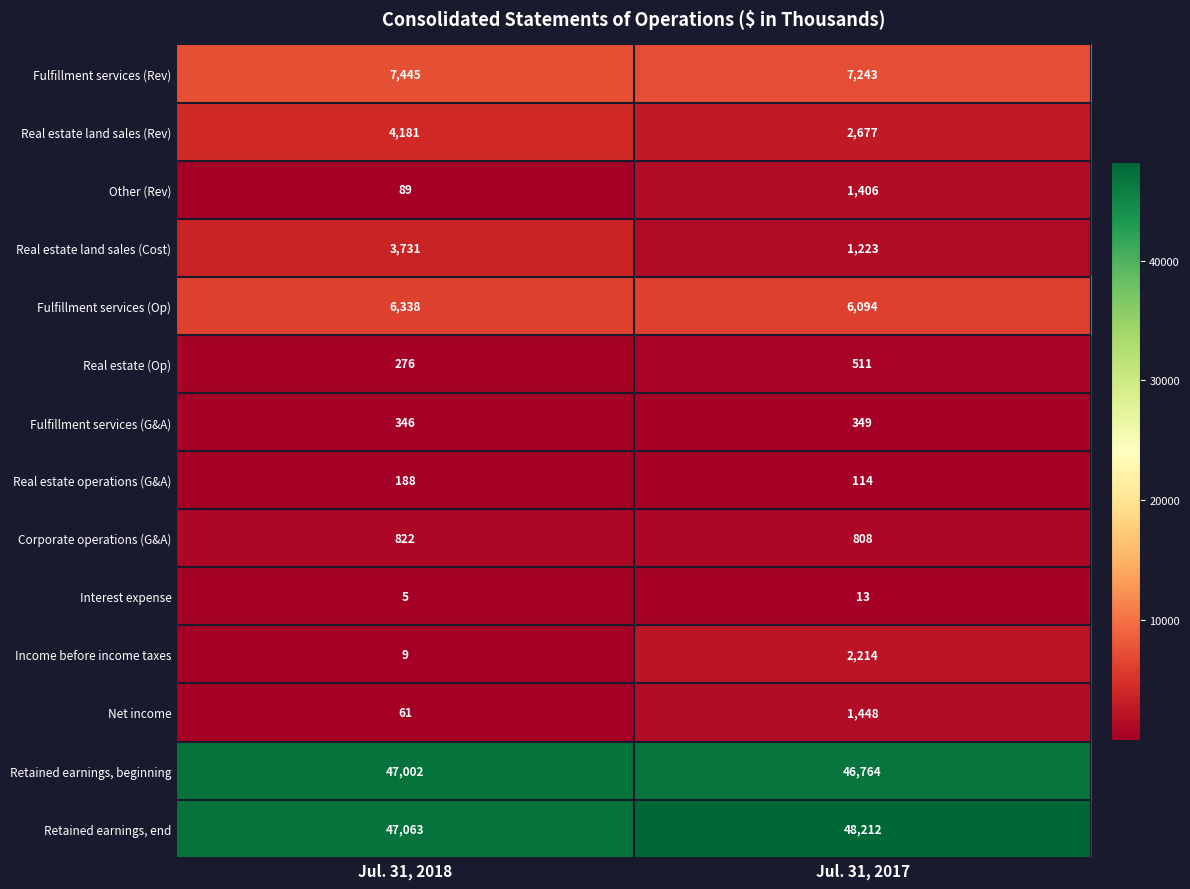

Reading right to left, transcribe all the data shown in this chart.

Fulfillment services (Rev): Jul. 31, 2017=7243	Jul. 31, 2018=7445
Real estate land sales (Rev): Jul. 31, 2017=2677	Jul. 31, 2018=4181
Other (Rev): Jul. 31, 2017=1406	Jul. 31, 2018=89
Real estate land sales (Cost): Jul. 31, 2017=1223	Jul. 31, 2018=3731
Fulfillment services (Op): Jul. 31, 2017=6094	Jul. 31, 2018=6338
Real estate (Op): Jul. 31, 2017=511	Jul. 31, 2018=276
Fulfillment services (G&A): Jul. 31, 2017=349	Jul. 31, 2018=346
Real estate operations (G&A): Jul. 31, 2017=114	Jul. 31, 2018=188
Corporate operations (G&A): Jul. 31, 2017=808	Jul. 31, 2018=822
Interest expense: Jul. 31, 2017=13	Jul. 31, 2018=5
Income before income taxes: Jul. 31, 2017=2214	Jul. 31, 2018=9
Net income: Jul. 31, 2017=1448	Jul. 31, 2018=61
Retained earnings, beginning: Jul. 31, 2017=46764	Jul. 31, 2018=47002
Retained earnings, end: Jul. 31, 2017=48212	Jul. 31, 2018=47063